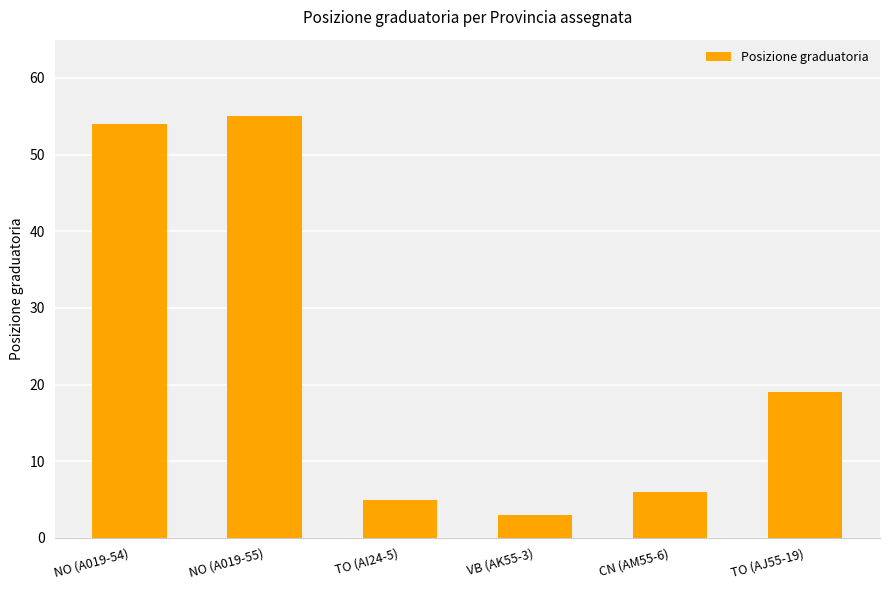

The value at NO (A019-54) is 96. True or false?

False